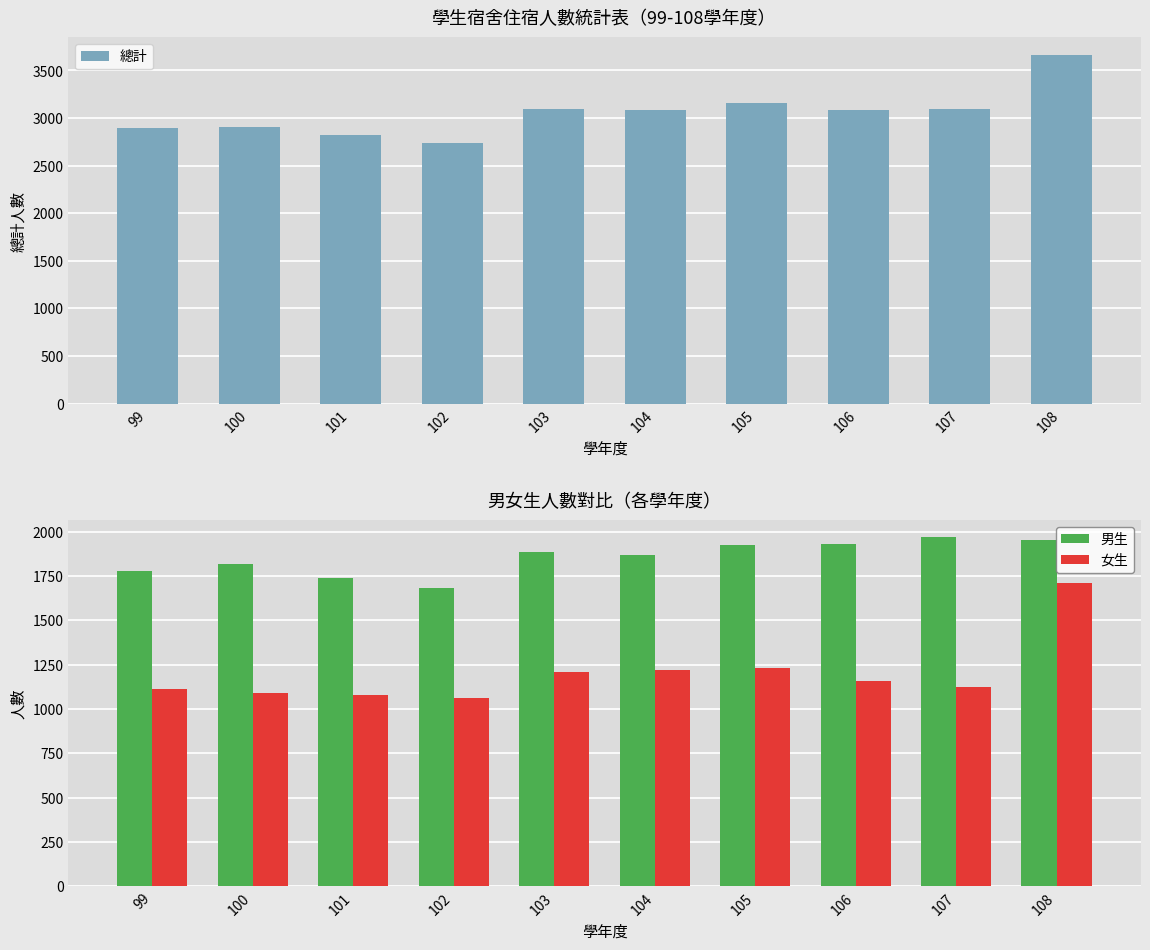

Where does the 男生 series first go above 1886?

105